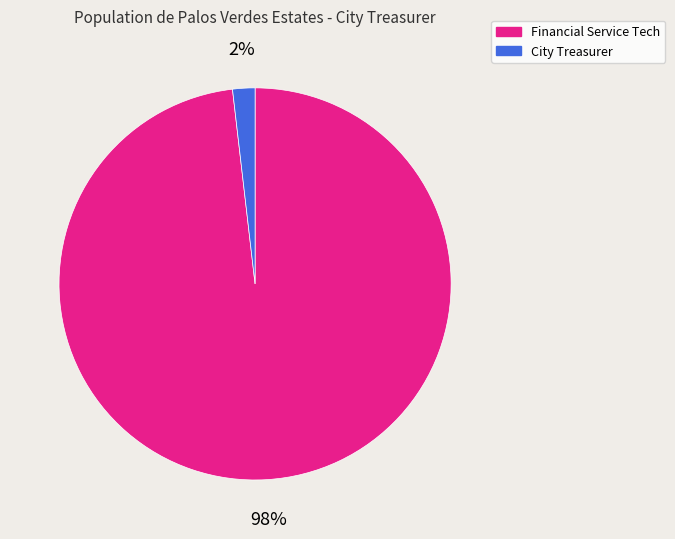

Which category has the biggest portion of the pie?

Financial Service Tech